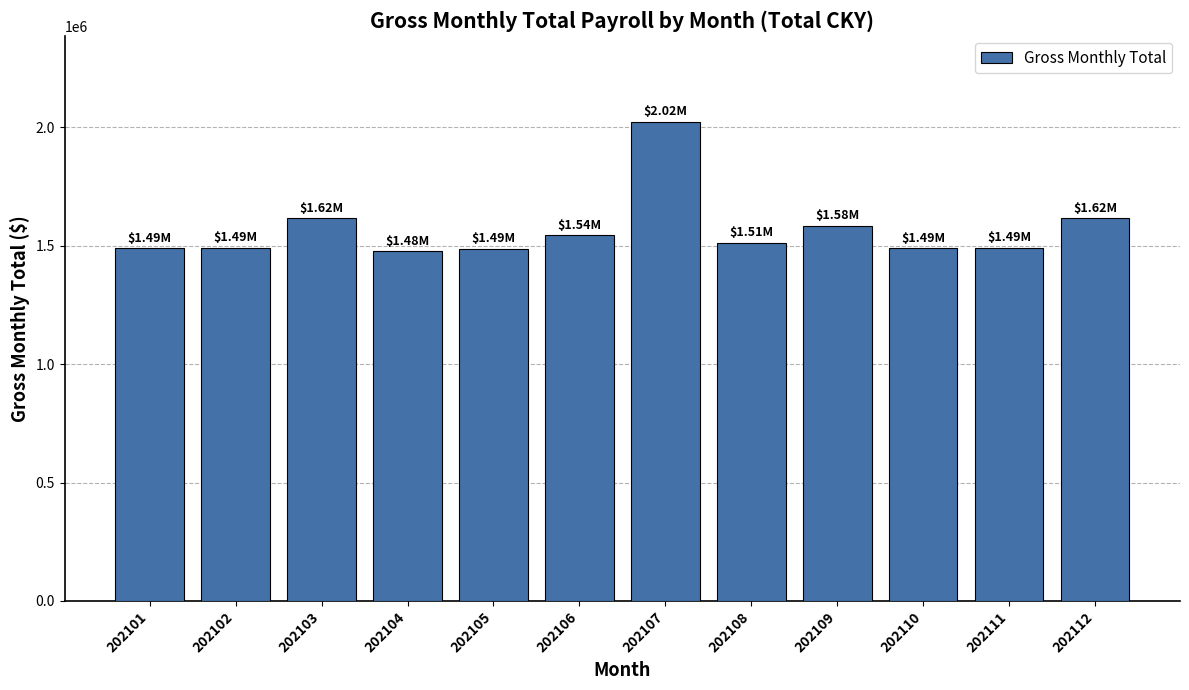

Are the bars grouped side by side (vs. stacked)?

No